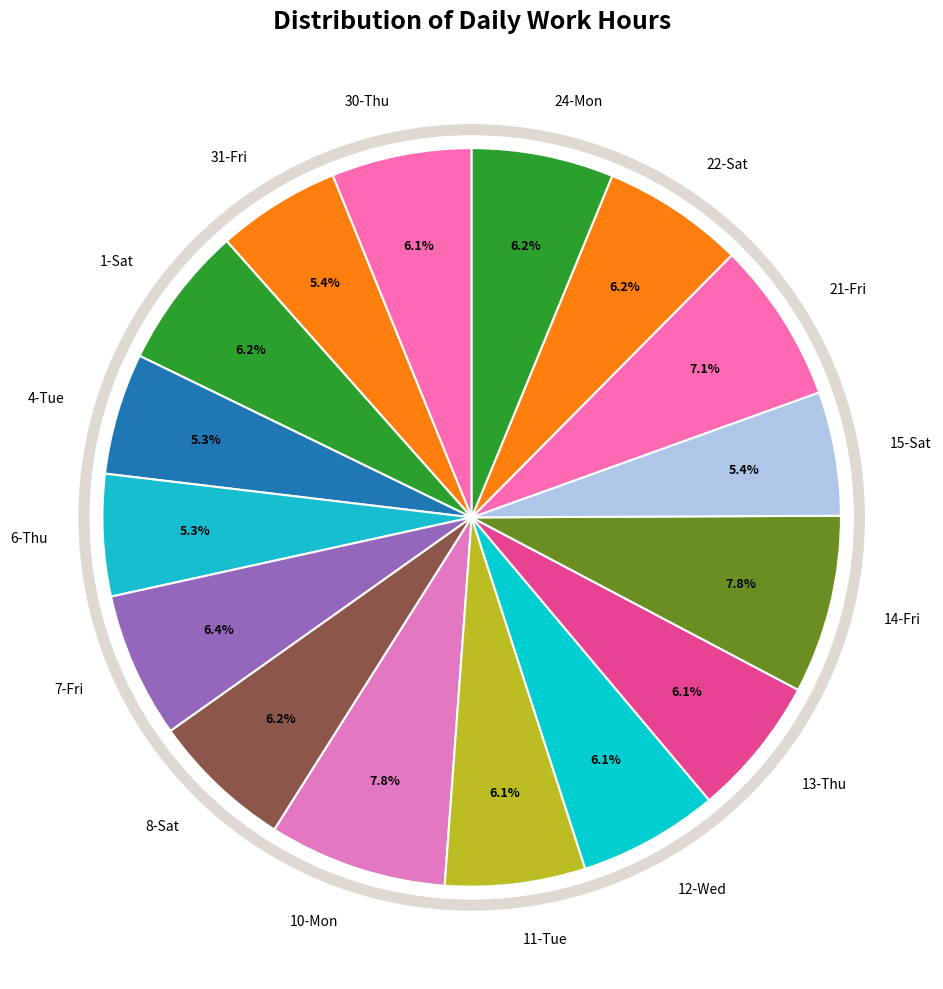

What is the total percentage of 10-Mon and 21-Fri?

14.9%